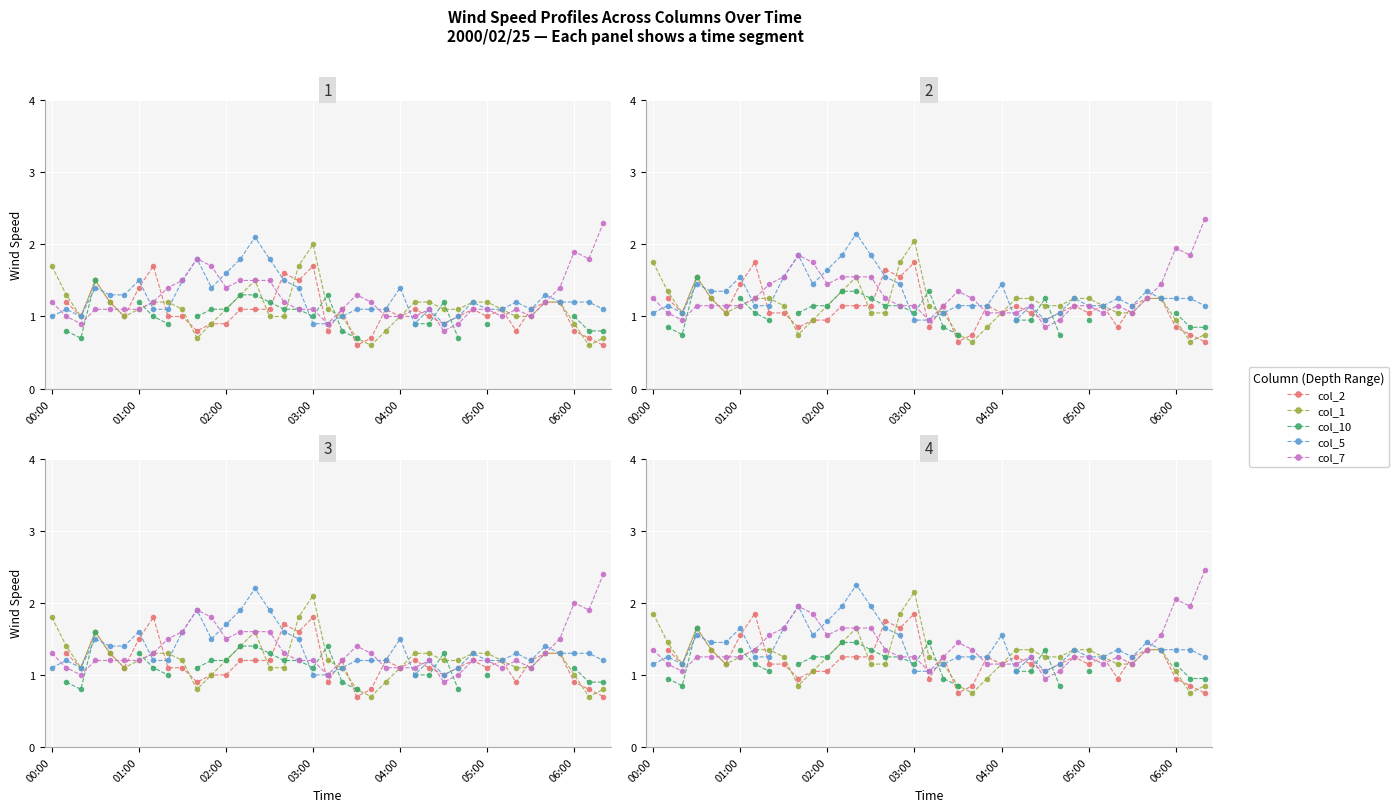

Which series has the largest total across all categories?

col_5